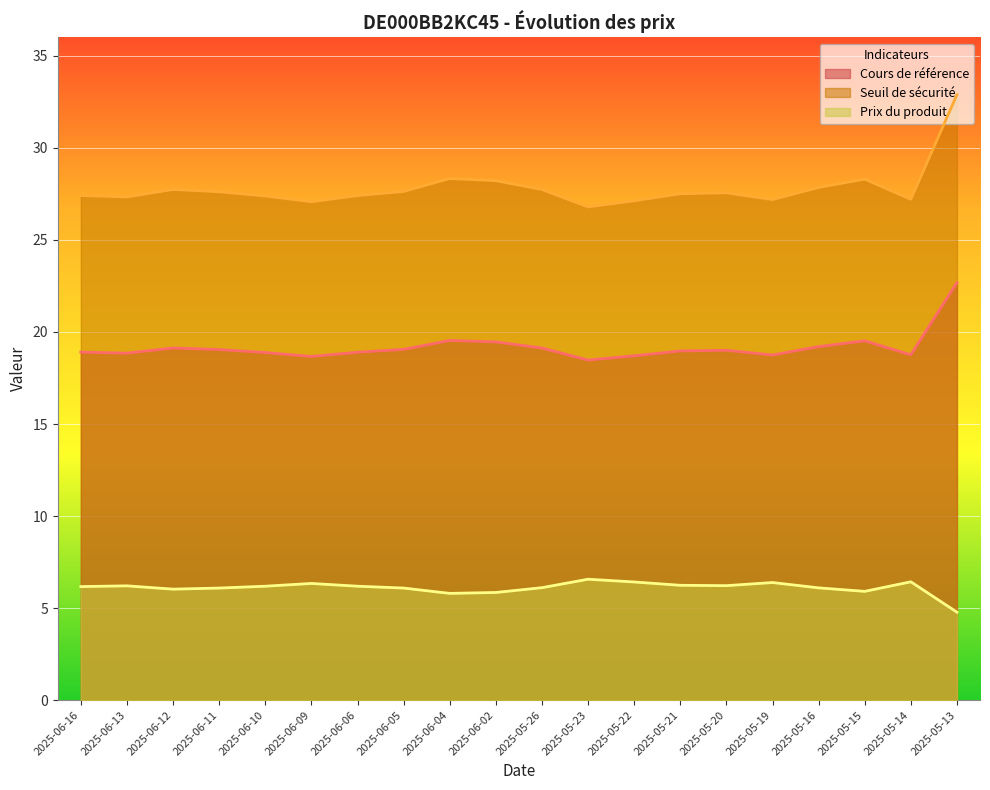

What are all the series names shown in the legend?

Cours de référence, Seuil de sécurité, Prix du produit